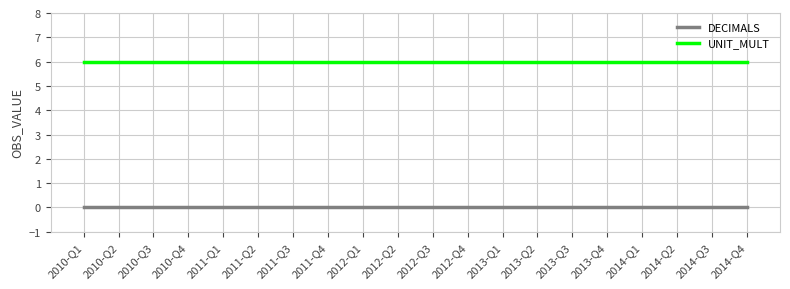

How many lines are shown in the chart?

2